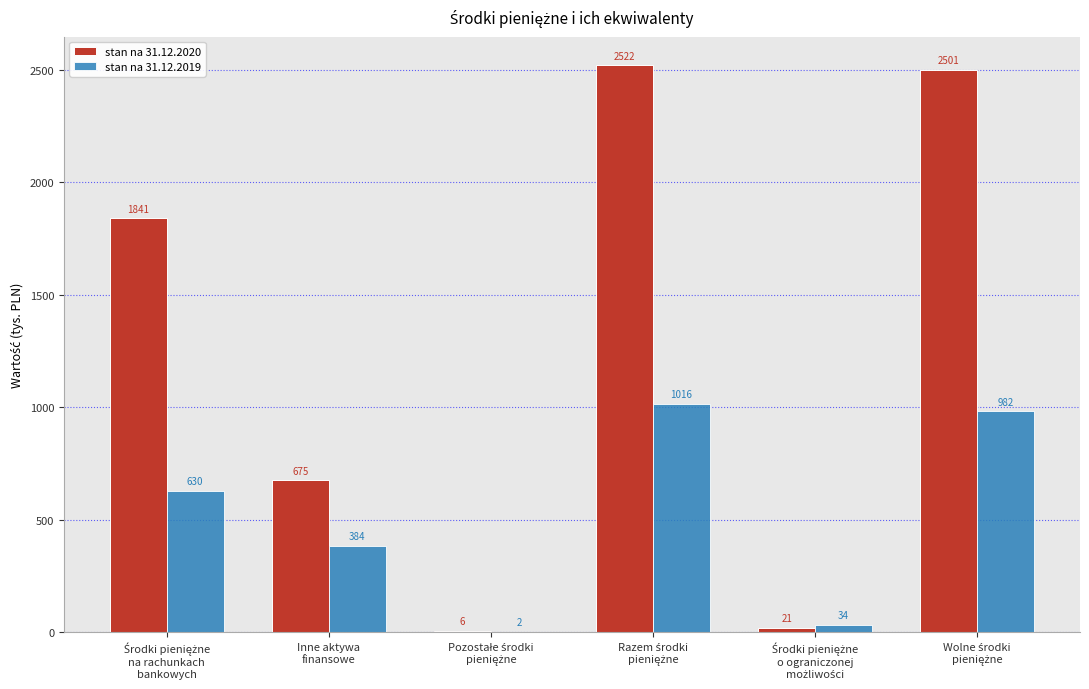

Which series has the largest total across all categories?

stan na 31.12.2020